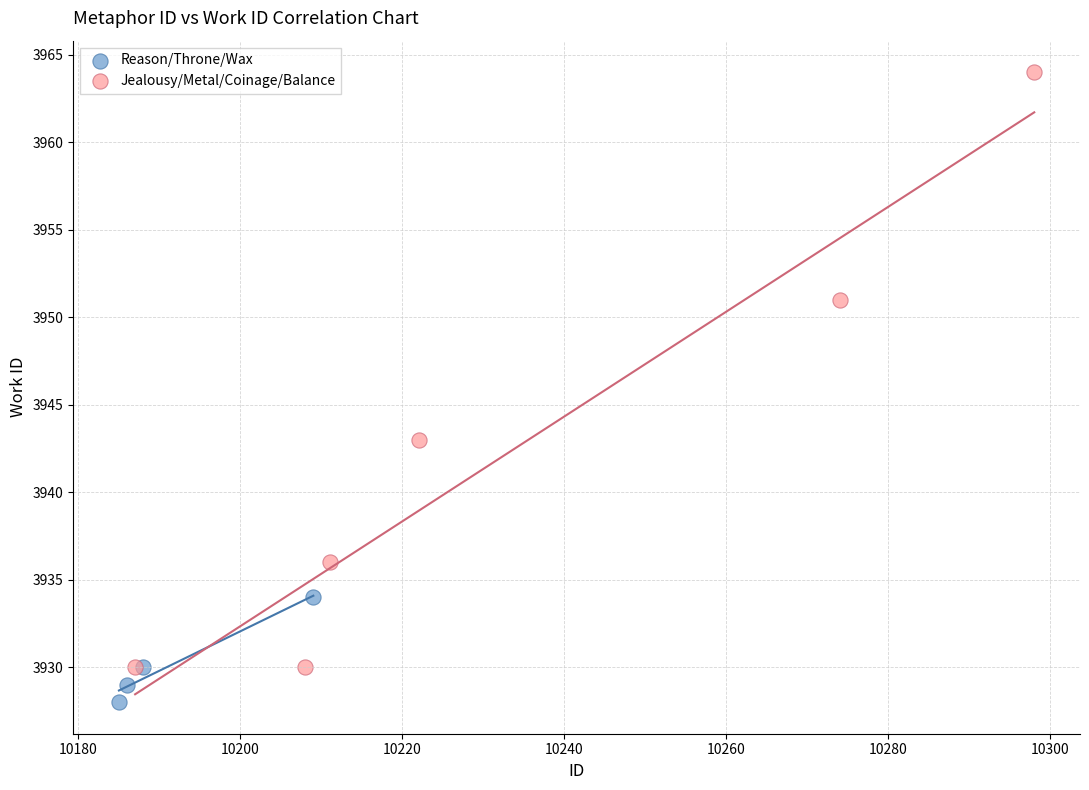

Which series has the largest Y range (max minus min)?

Jealousy/Metal/Coinage/Balance